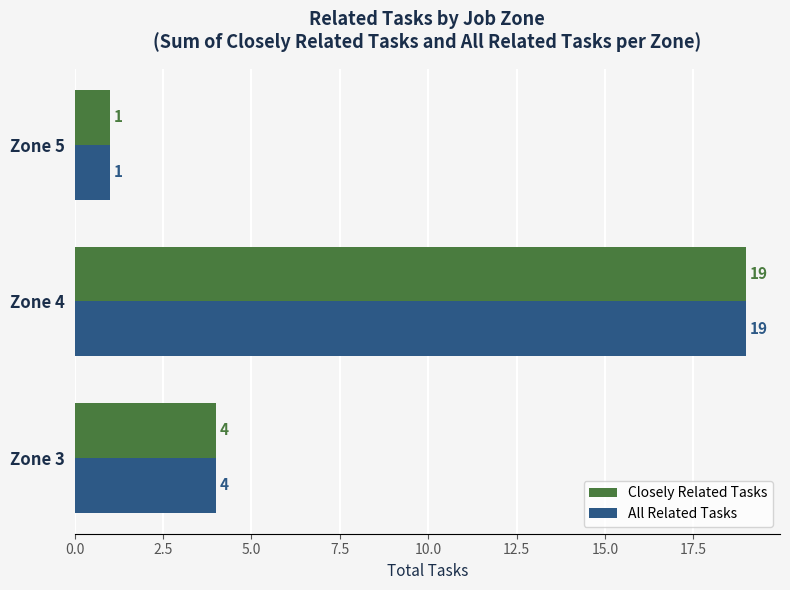

What are all the series names shown in the legend?

Closely Related Tasks, All Related Tasks